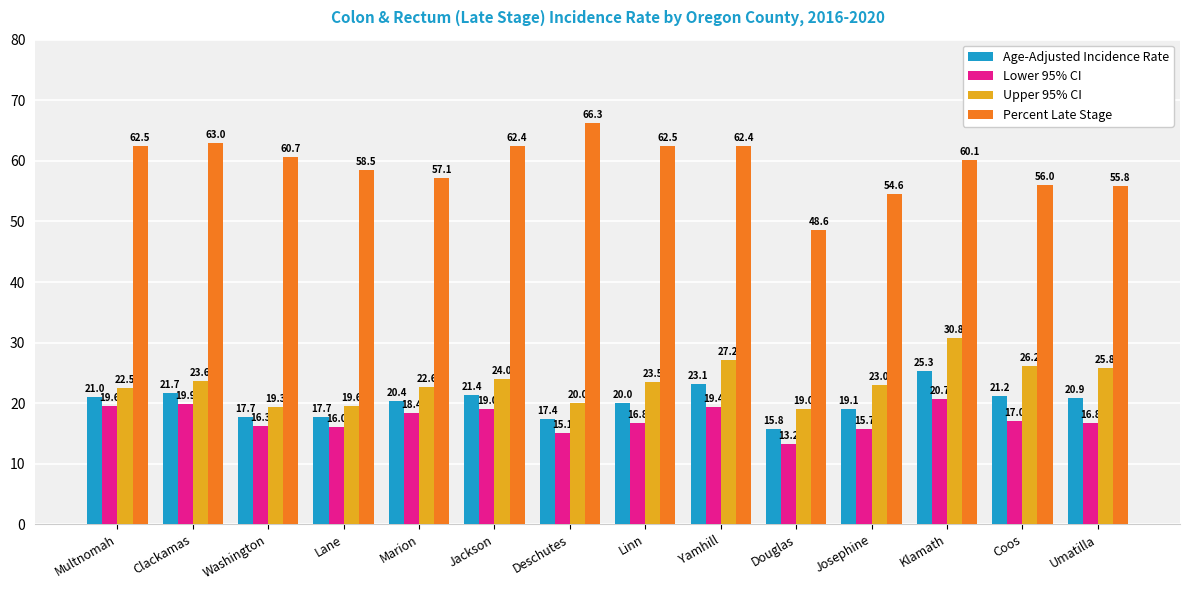

Count the number of data series in this chart.

4